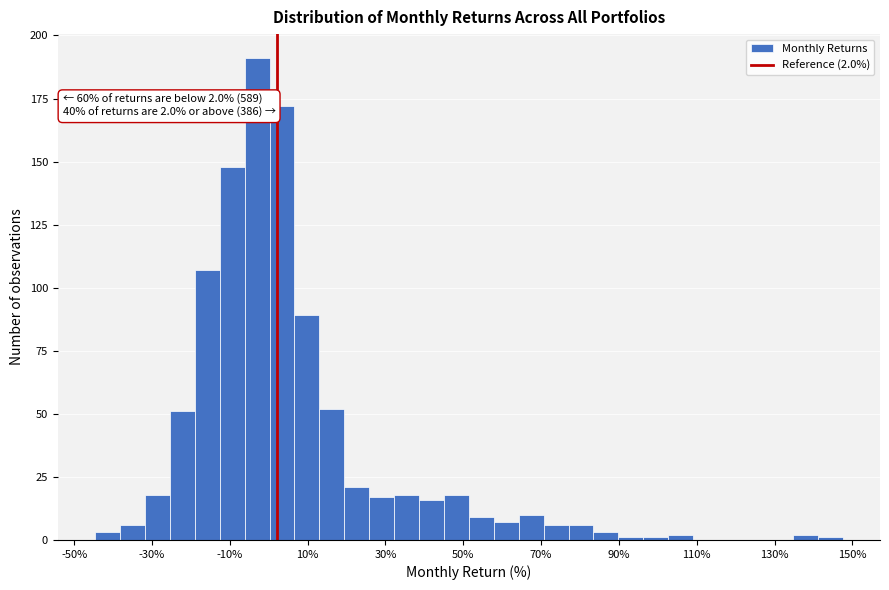

Around what value on the x-axis is the tallest bar? Give the approximate position of its centre, as read against the axis.

-4